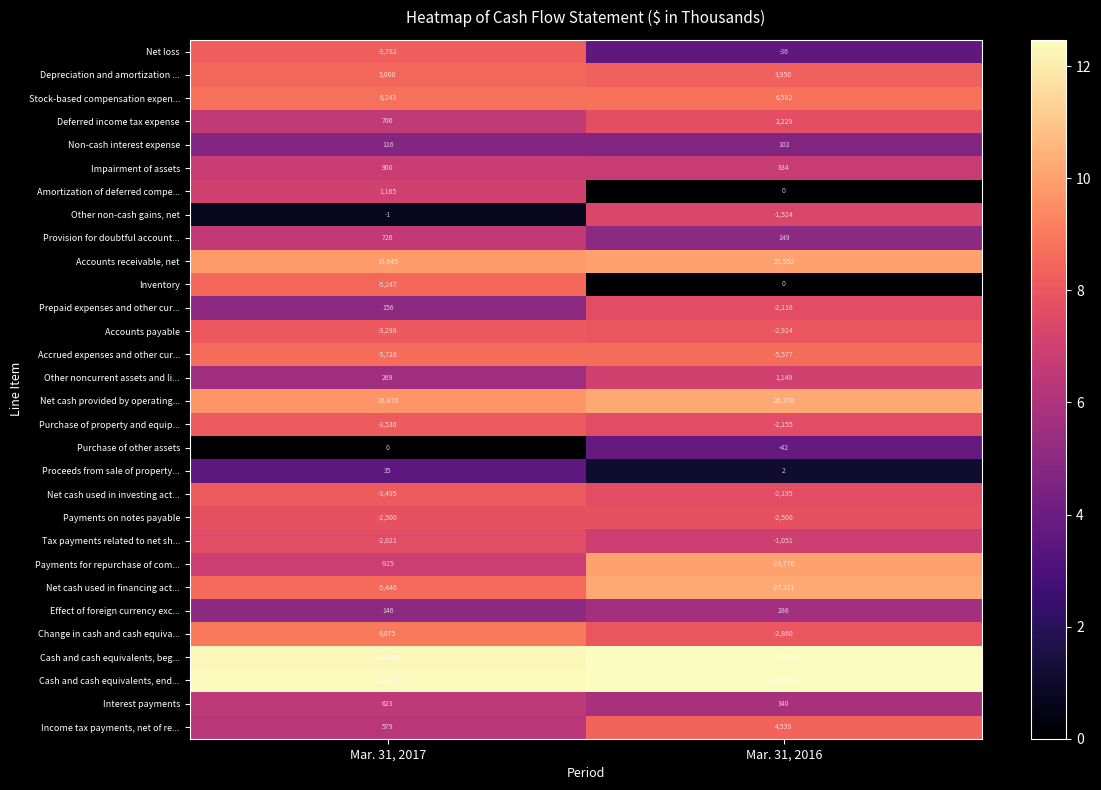

What is the sum of all Stock-based compensation expen... values?

12825